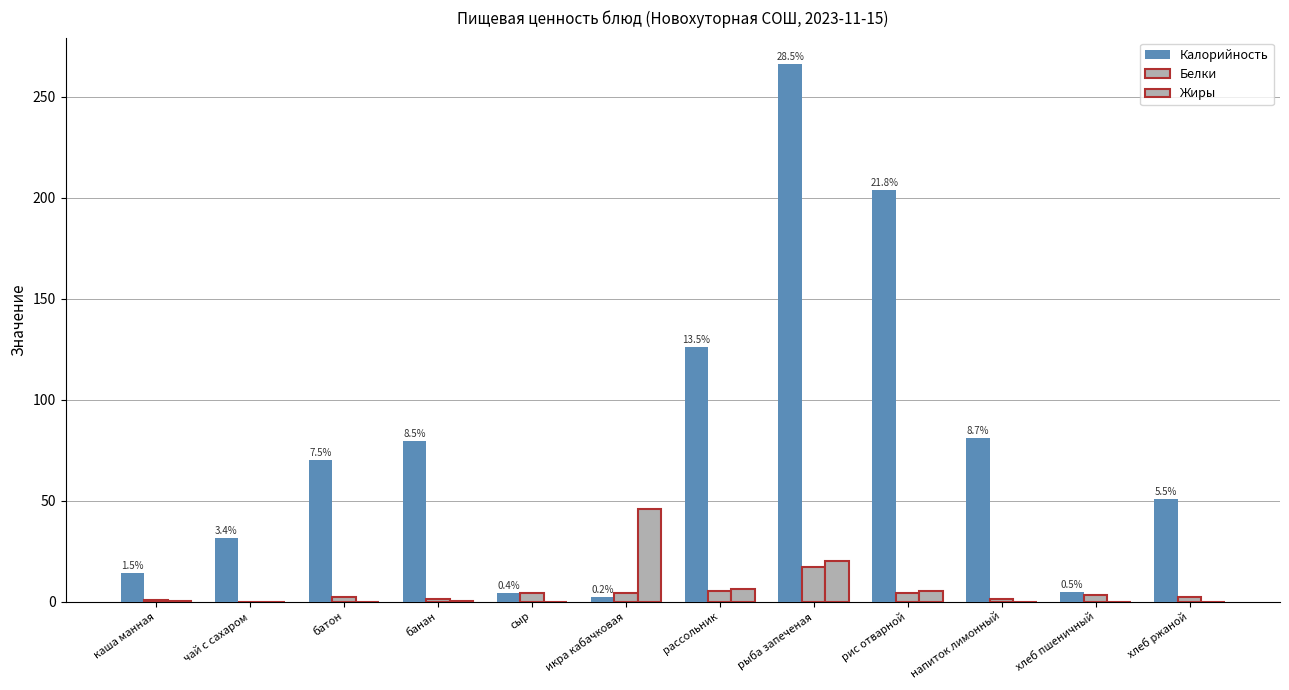

What is the label of the 4th bar from the left?

банан